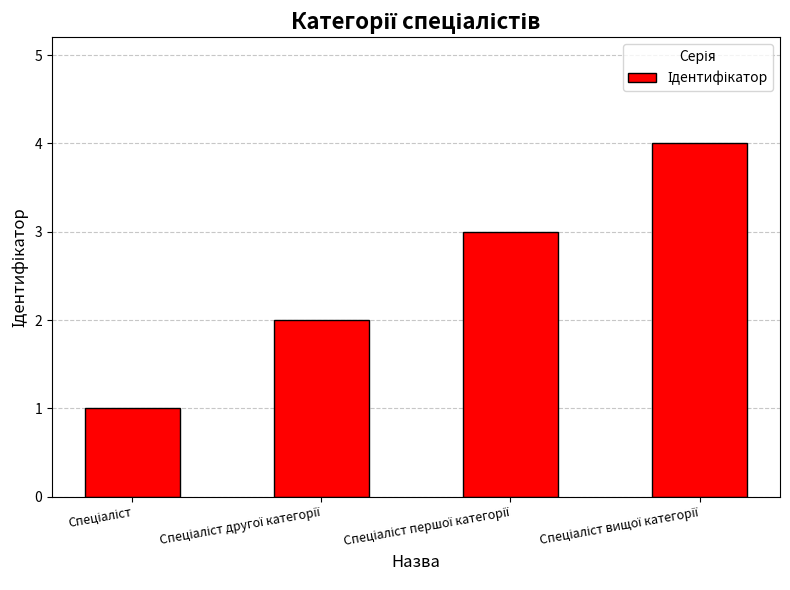

What is the sum of all values?

10